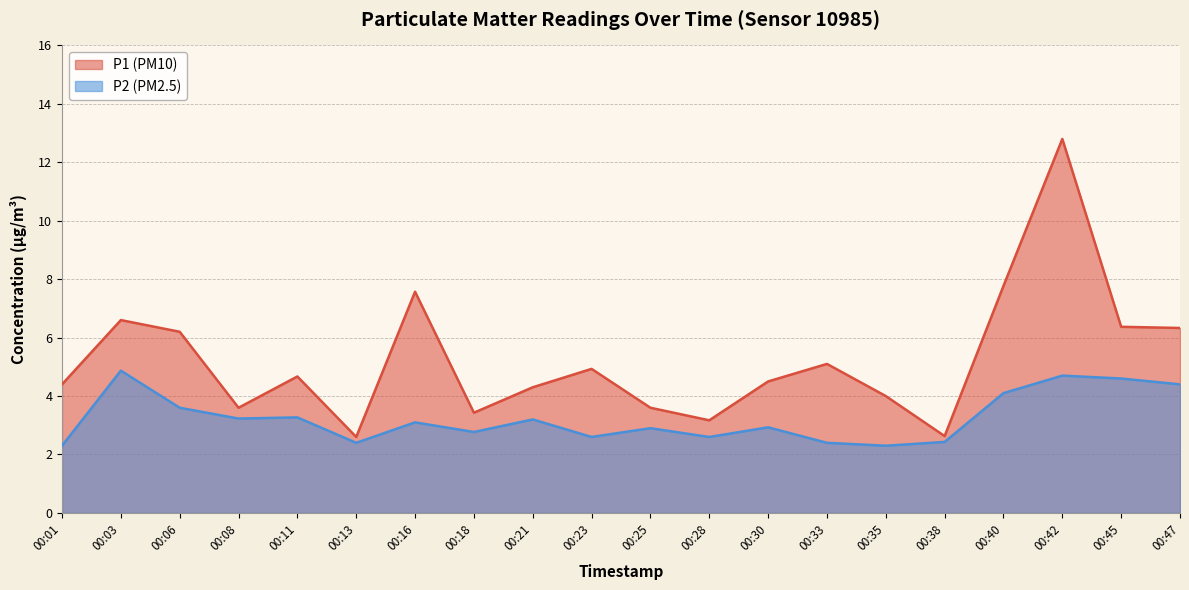

Reading left to right, extract all data points from this chart.

P1: 4.4	6.6	6.2	3.6	4.7	2.6	7.6	3.4	4.3	4.9	3.6	3.2	4.5	5.1	4.0	2.6	7.8	12.8	6.4	6.3
P2: 2.3	4.9	3.6	3.2	3.3	2.4	3.1	2.8	3.2	2.6	2.9	2.6	2.9	2.4	2.3	2.4	4.1	4.7	4.6	4.4